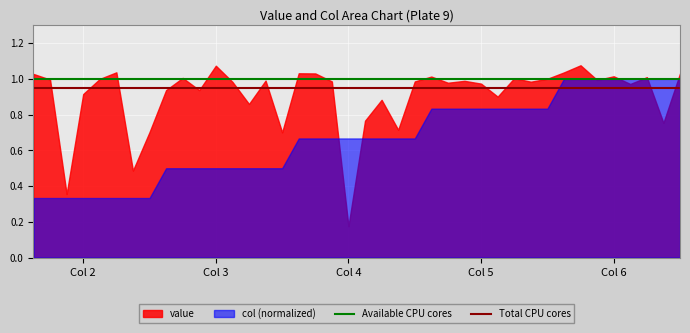

How many lines are shown in the chart?

2